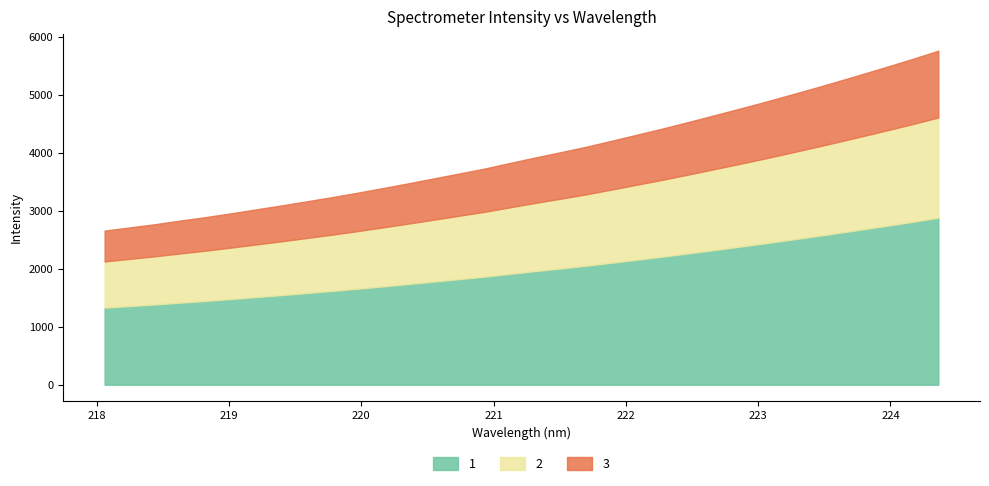

The value at 222.263 is 7645.2. True or false?

False